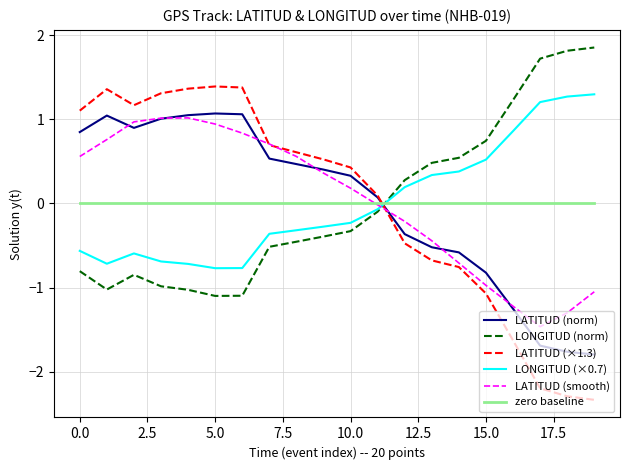

Is this an area chart (filled region under the line)?

No